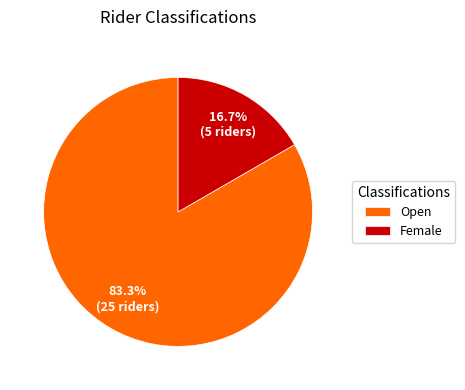

To the nearest percent, what is the difference between the Female and Open slice percentages?

67%